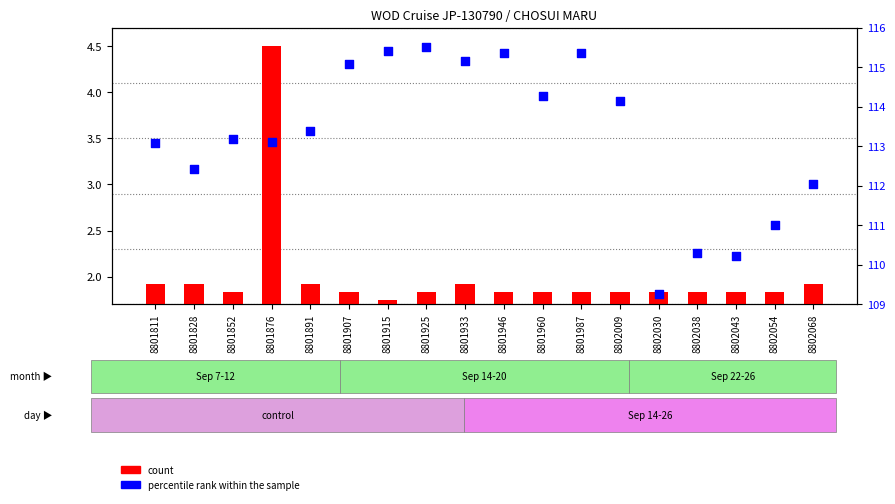

At which category is the sum across all series the highest?

8801876